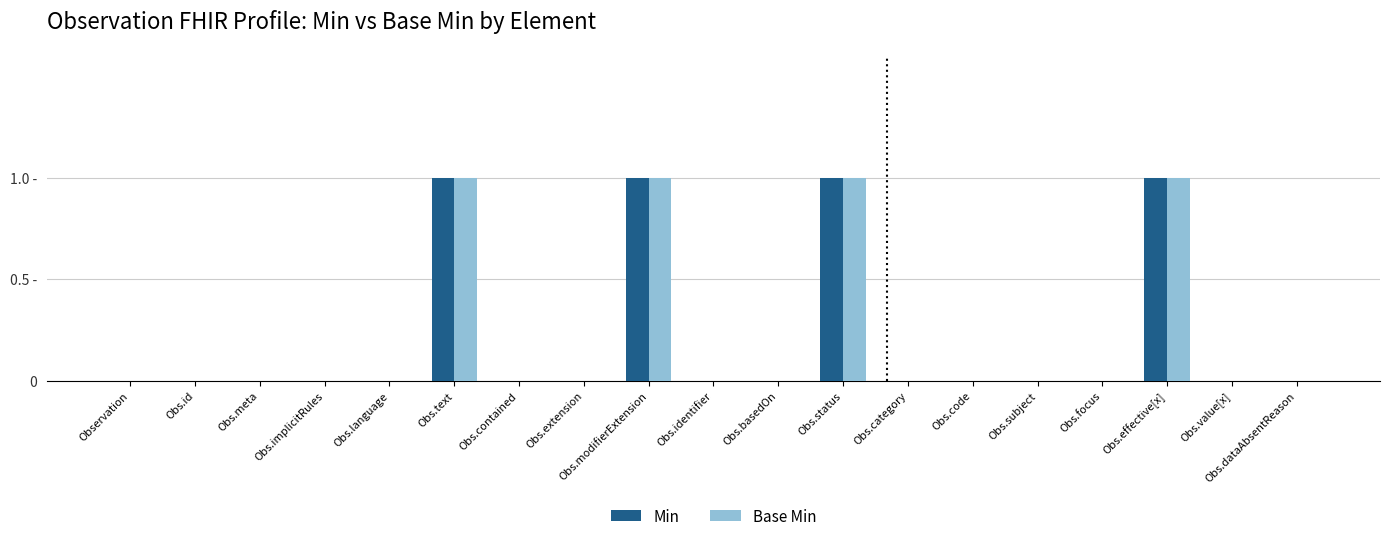

At which category is the sum across all series the highest?

Obs.text